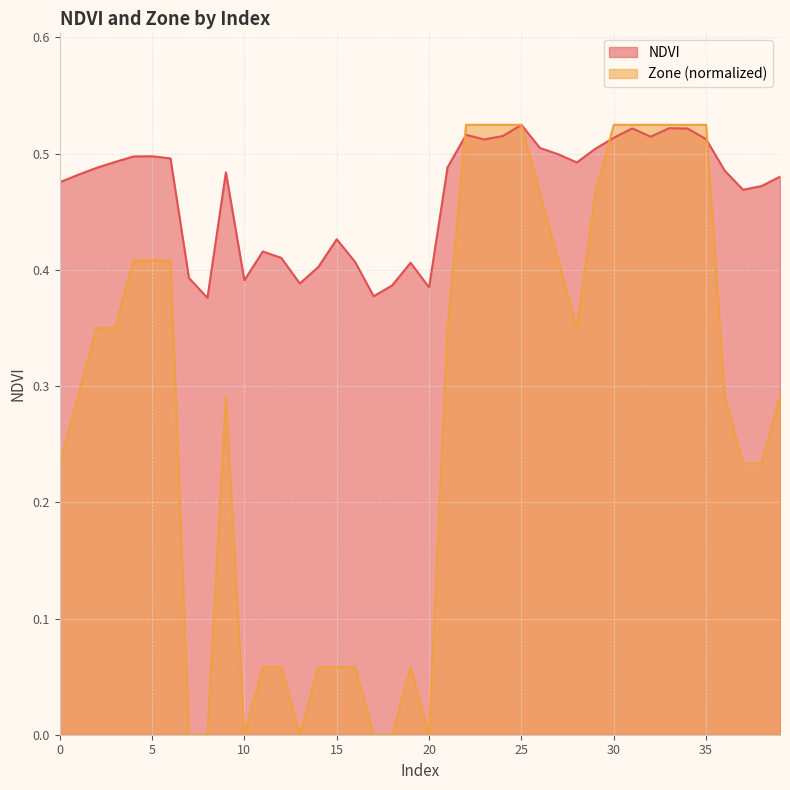

Is it true that NDVI equals 0.1 at 25?

False